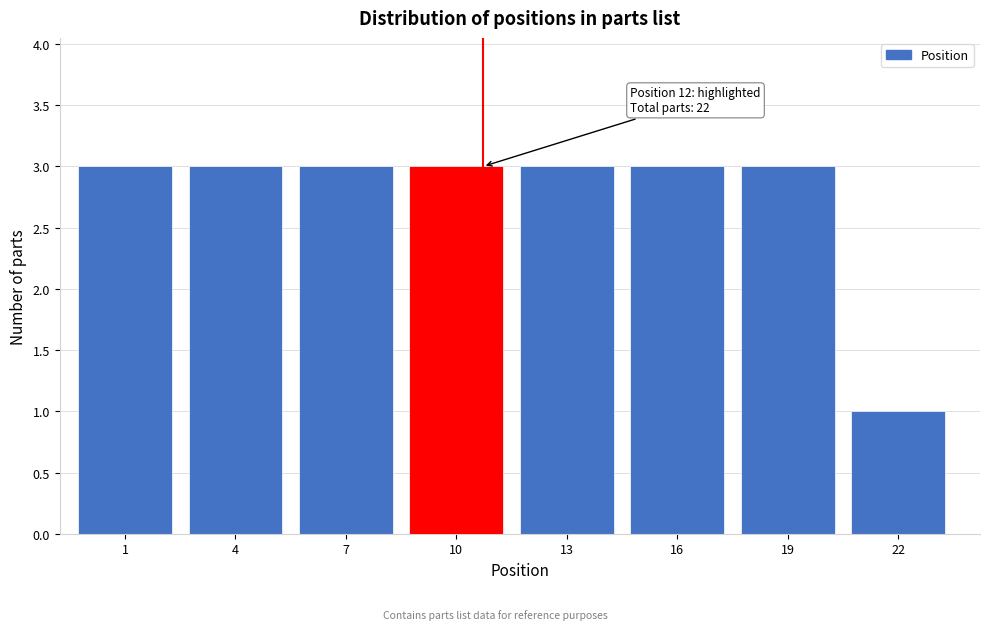

Reading left to right, what are all the values shown in this chart?

3	3	3	3	3	3	3	1